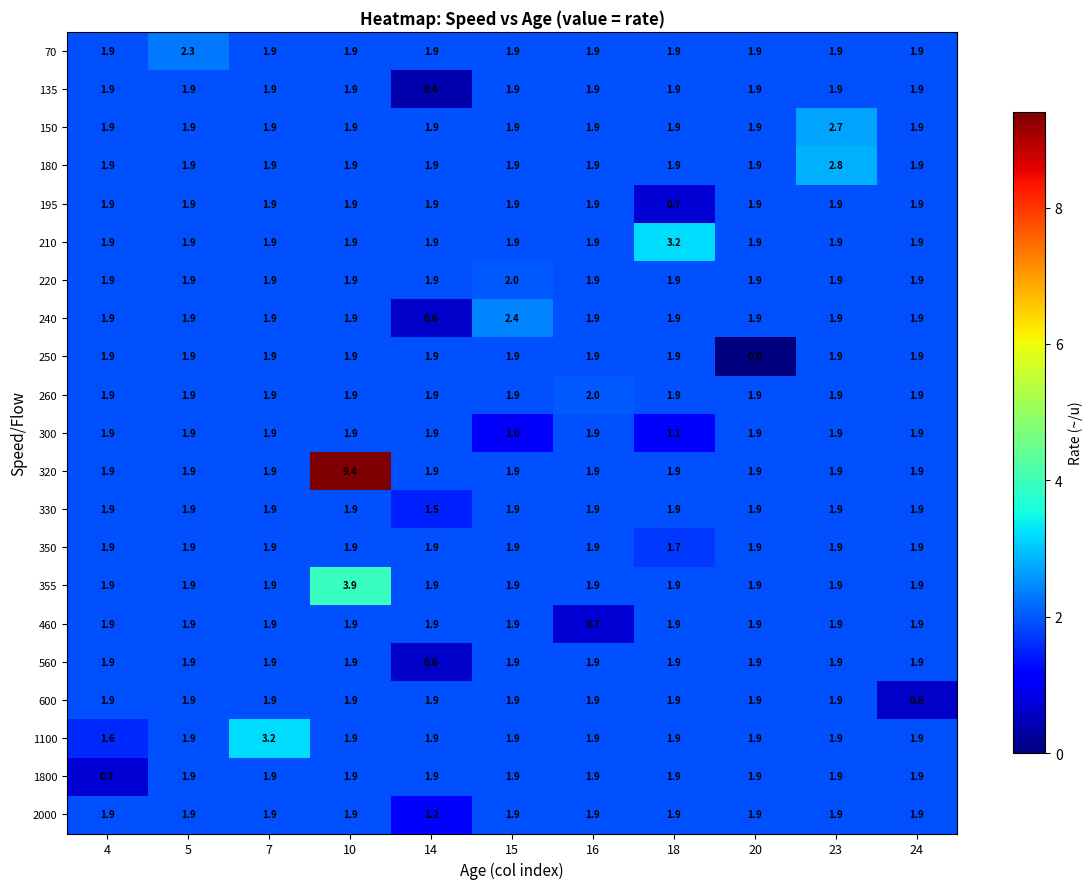

Between 5 and 23, which series saw the biggest shift?

180